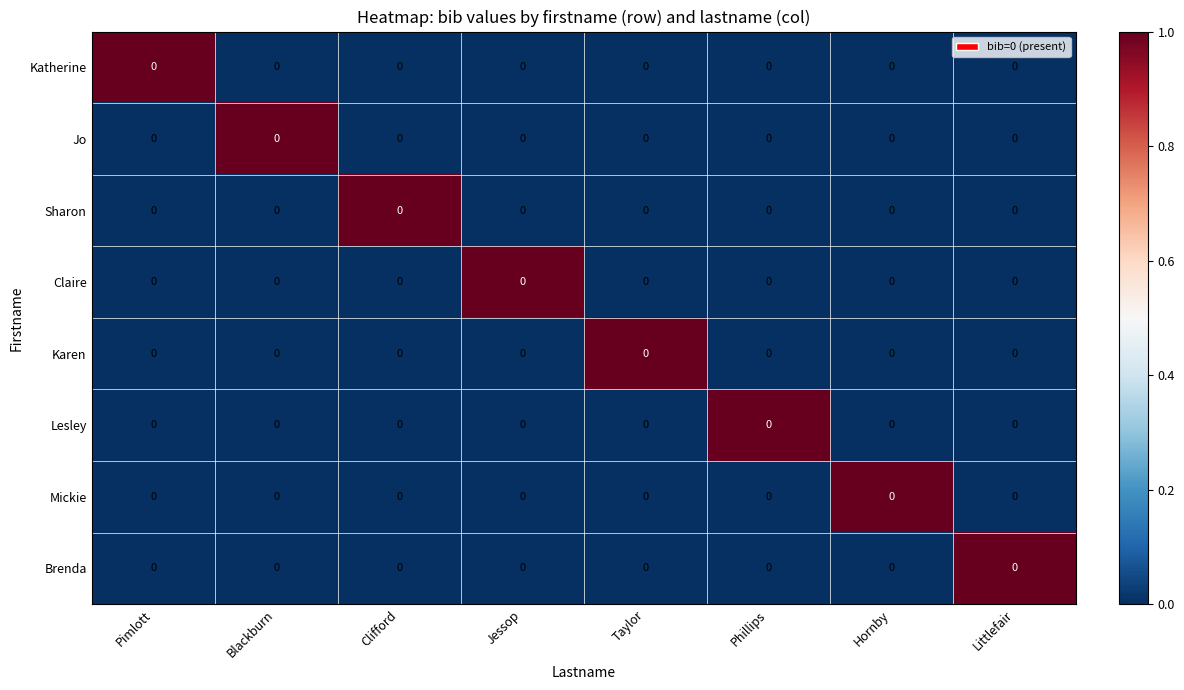

Which series changed the most between Clifford and Jessop?

Sharon